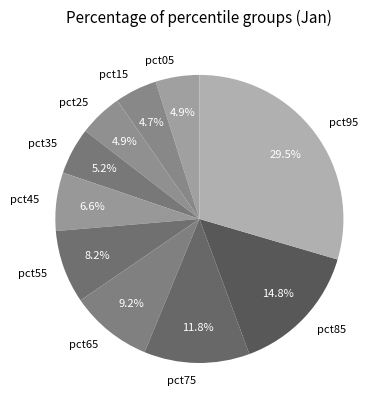

Is there any slice that represents more than half of the pie?

No